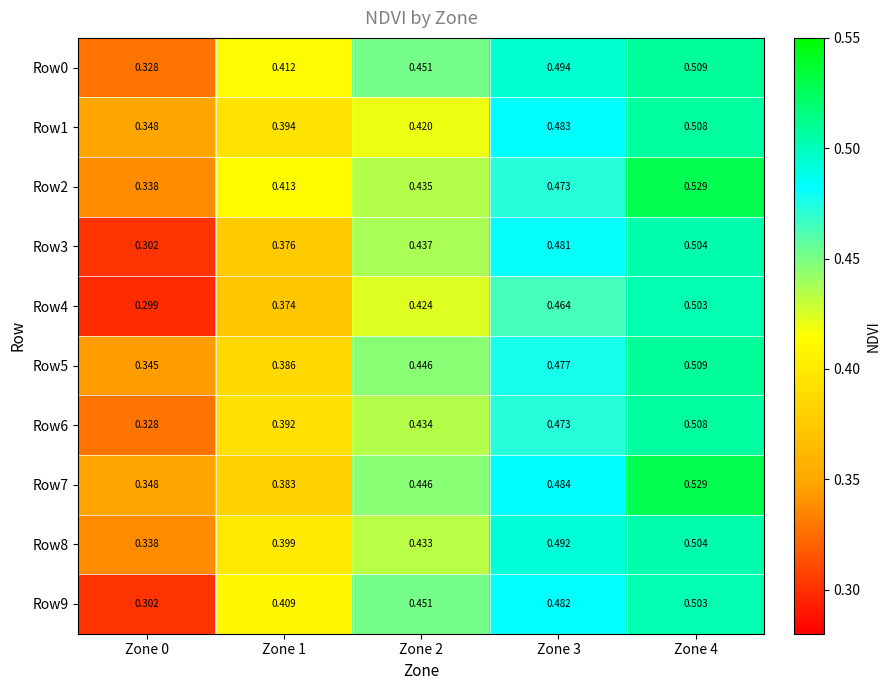

Is the value of Row9 at Zone 2 greater than the value of Row7 at Zone 2?

Yes